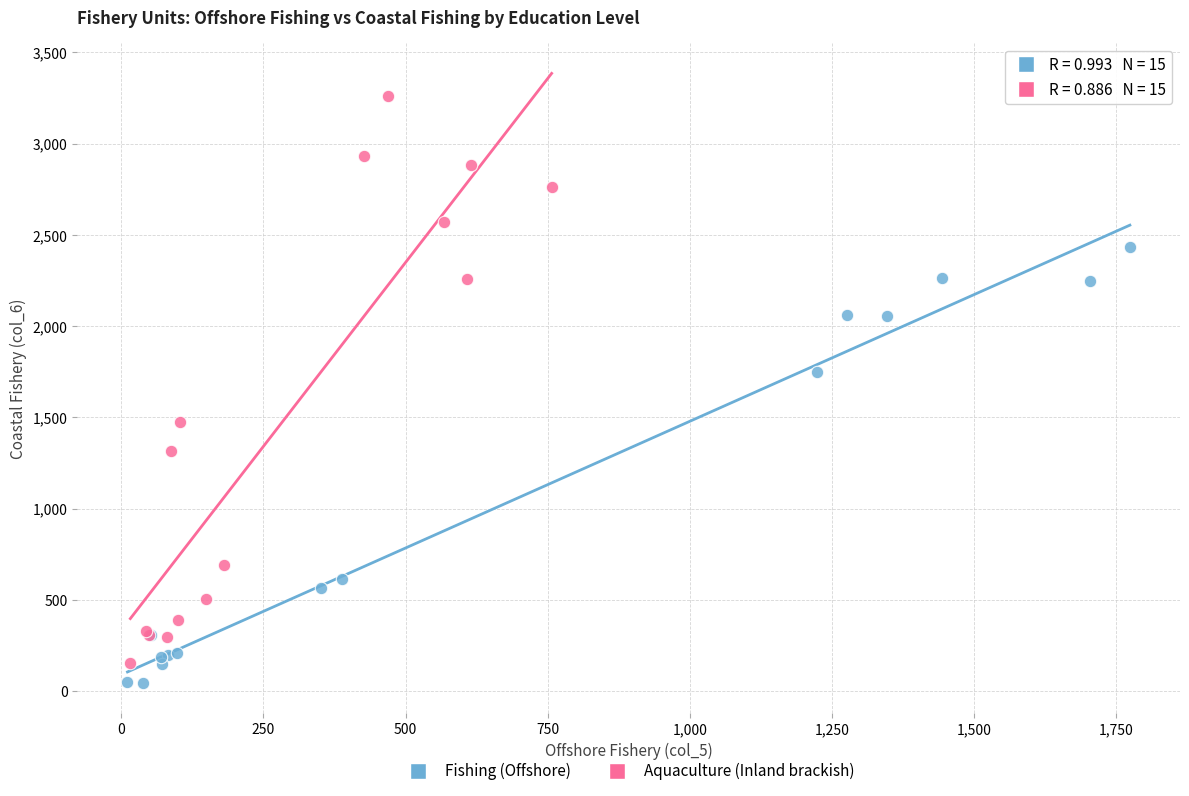

Which series has the largest Y range (max minus min)?

Aquaculture (Inland brackish)